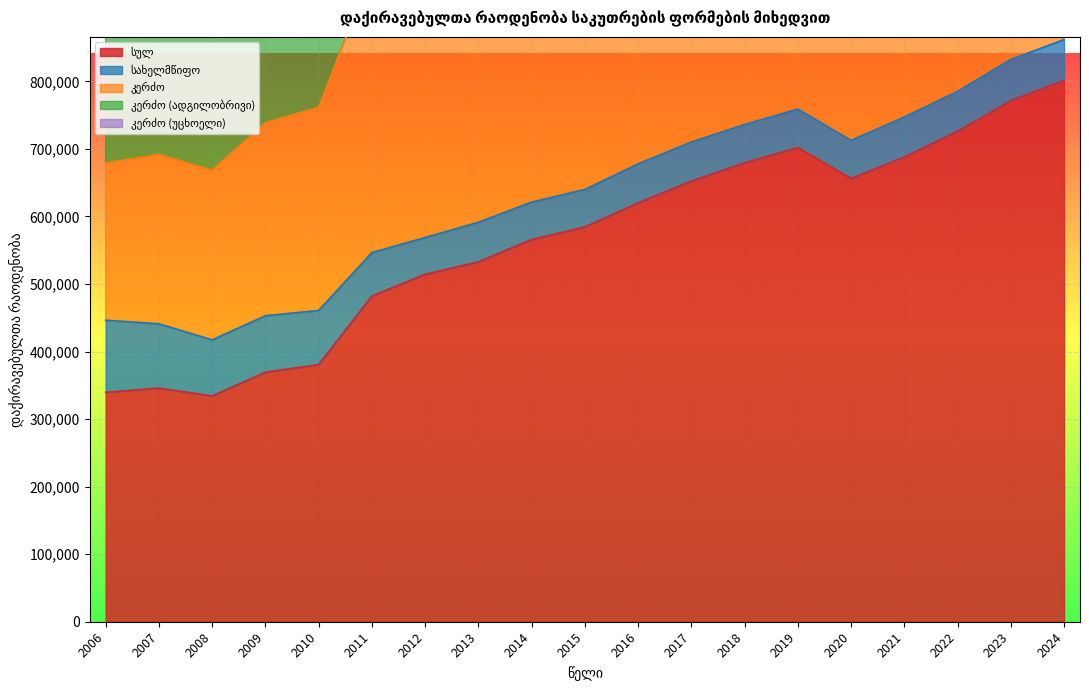

What is the total value across all series at 2011?

3172076